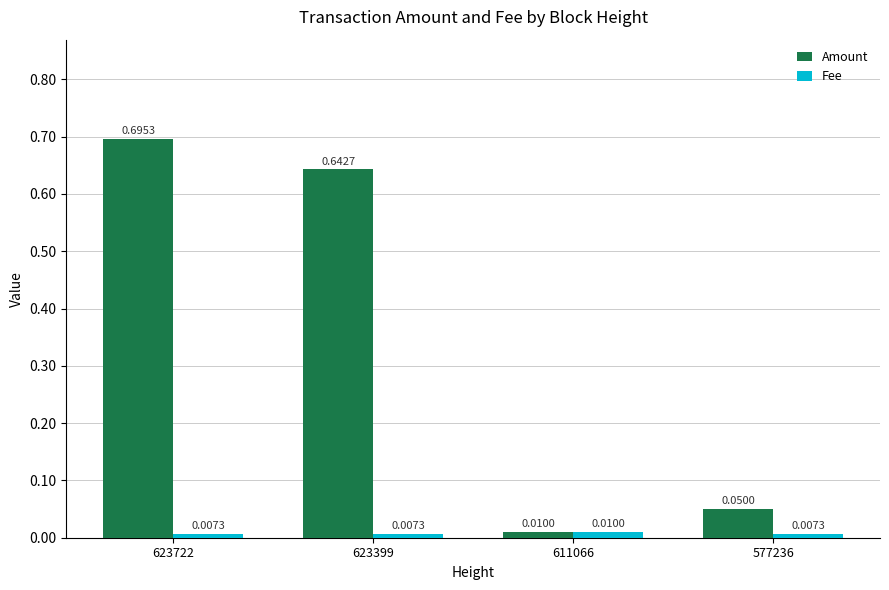

At which category is the sum across all series the highest?

623722